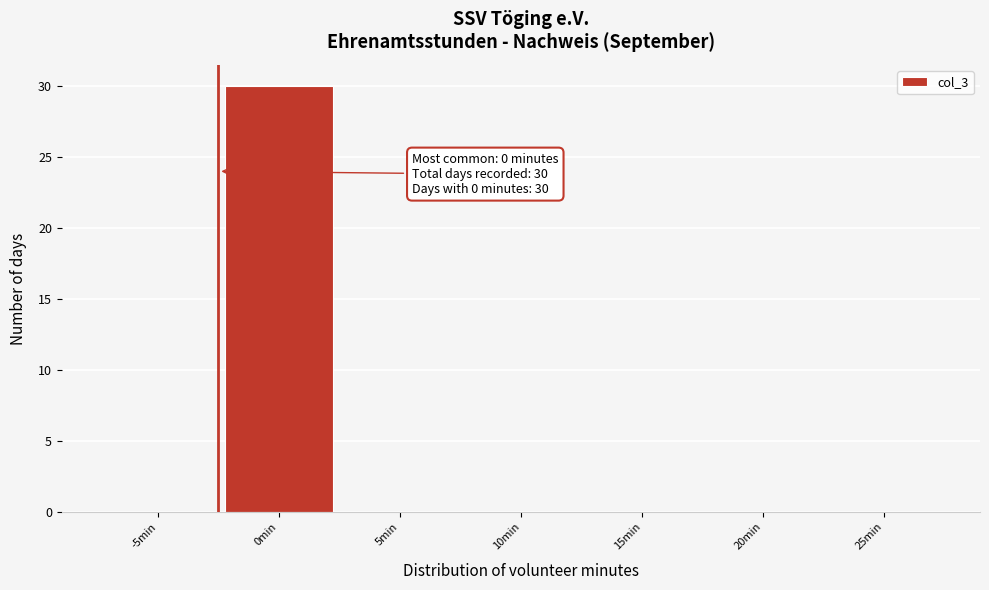

Reading left to right, list all the values displayed in this chart.

-5min=0	0min=30	5min=0	10min=0	15min=0	20min=0	25min=0